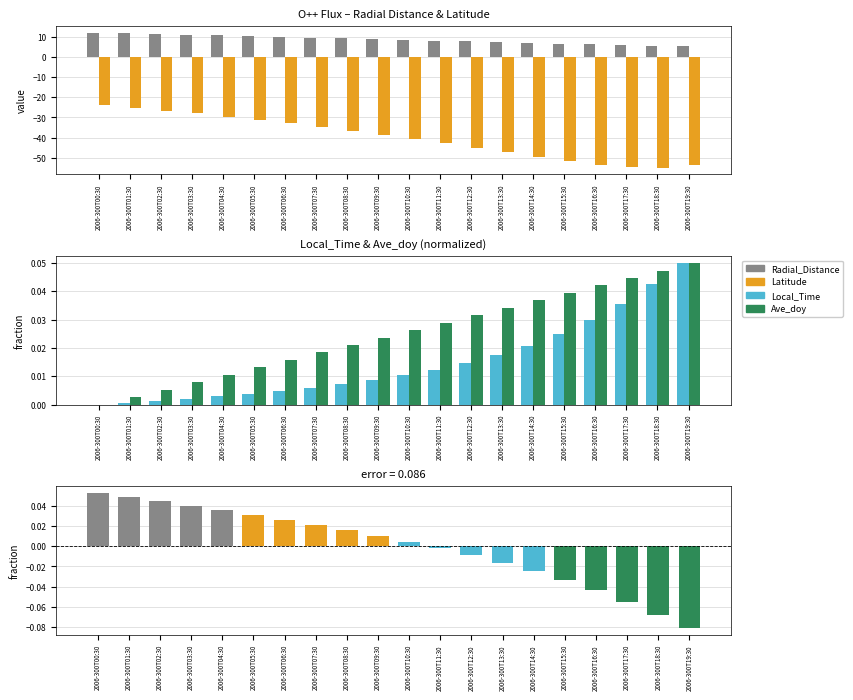

What is the maximum value shown in the chart?

12.2